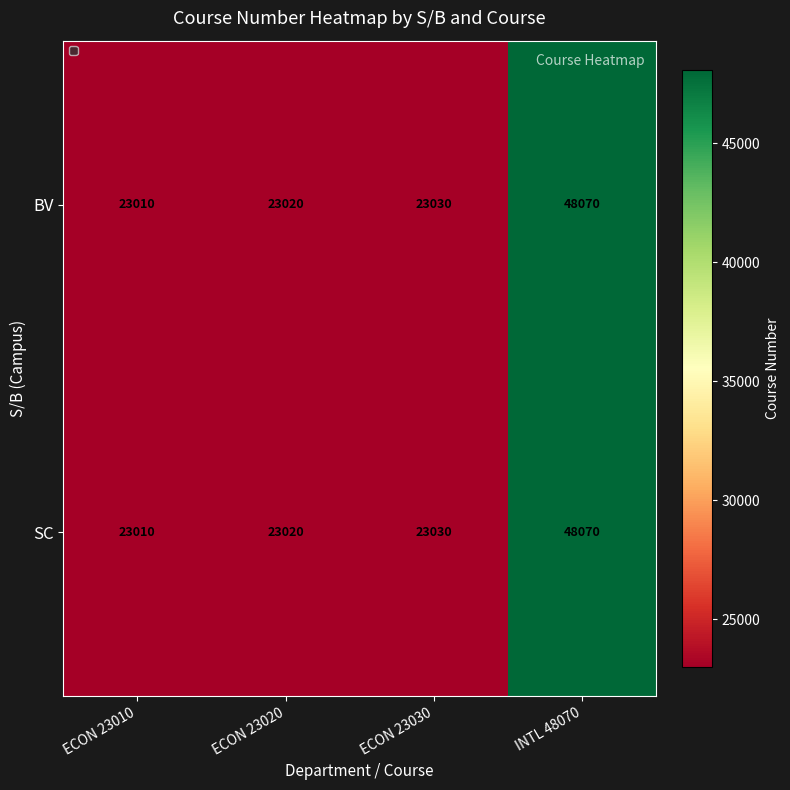

Reading left to right, what are all the values shown in this chart?

BV: ECON 23010=23010	ECON 23020=23020	ECON 23030=23030	INTL 48070=48070
SC: ECON 23010=23010	ECON 23020=23020	ECON 23030=23030	INTL 48070=48070